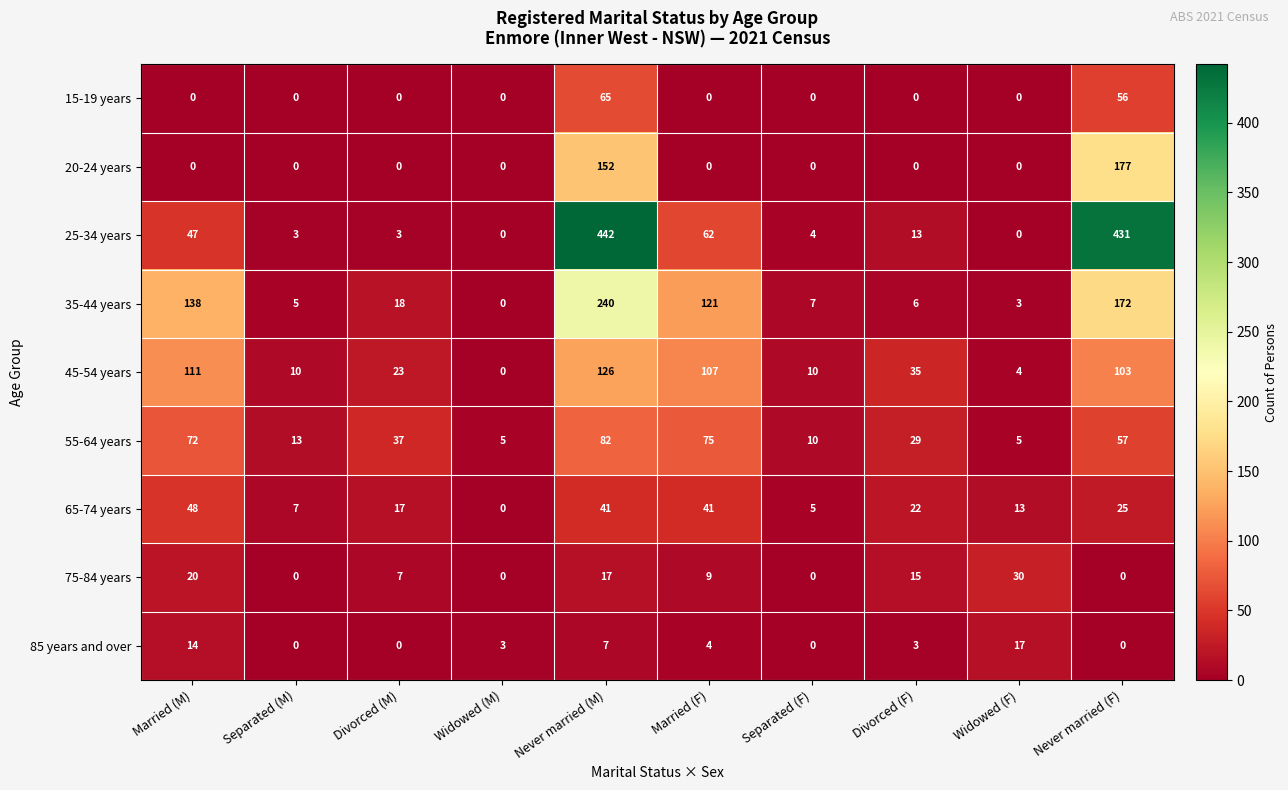

What is the sum of all 55-64 years values?

385